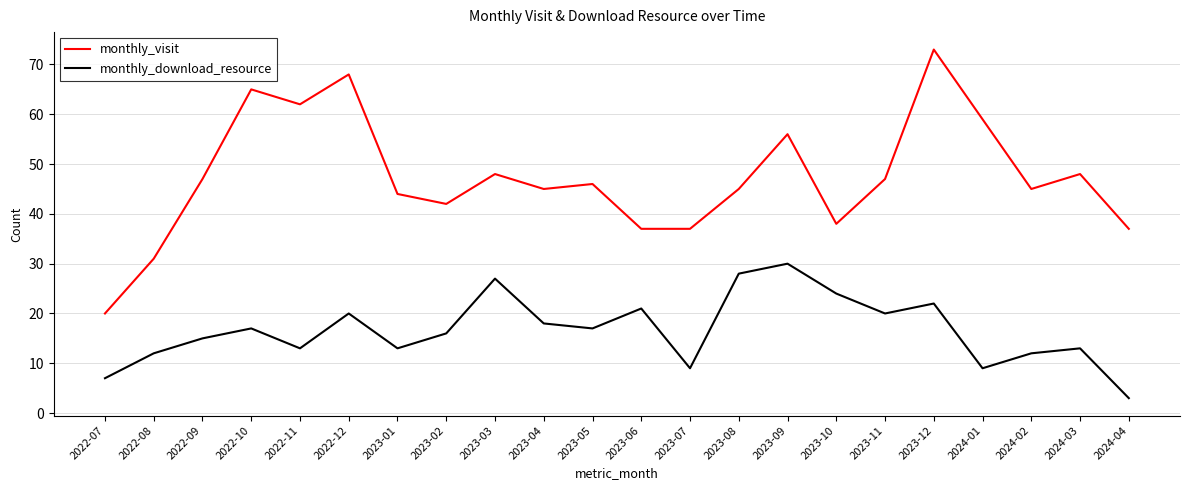

Reading left to right, list all the values displayed in this chart.

monthly_visit: 20	31	47	65	62	68	44	42	48	45	46	37	37	45	56	38	47	73	59	45	48	37
monthly_download_resource: 7	12	15	17	13	20	13	16	27	18	17	21	9	28	30	24	20	22	9	12	13	3